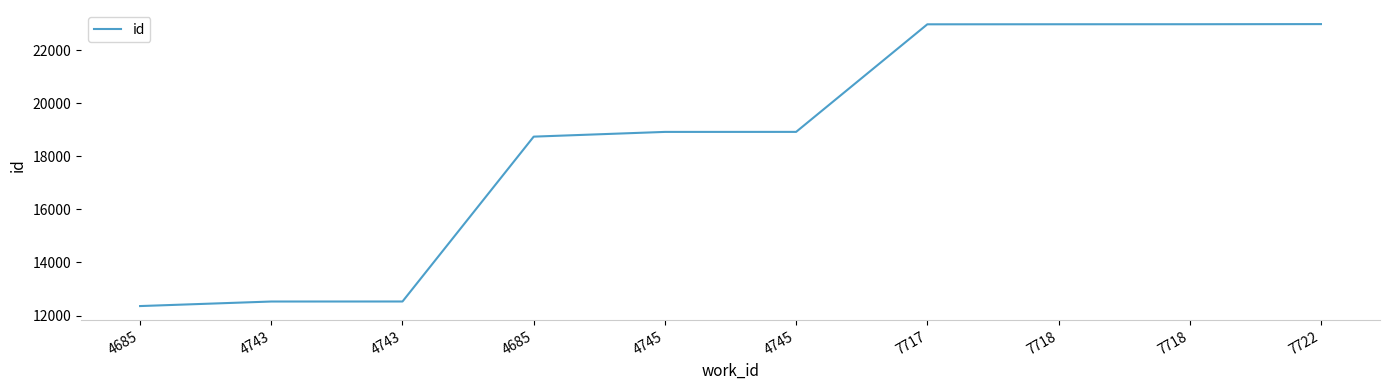

Does the chart have visible grid lines?

No